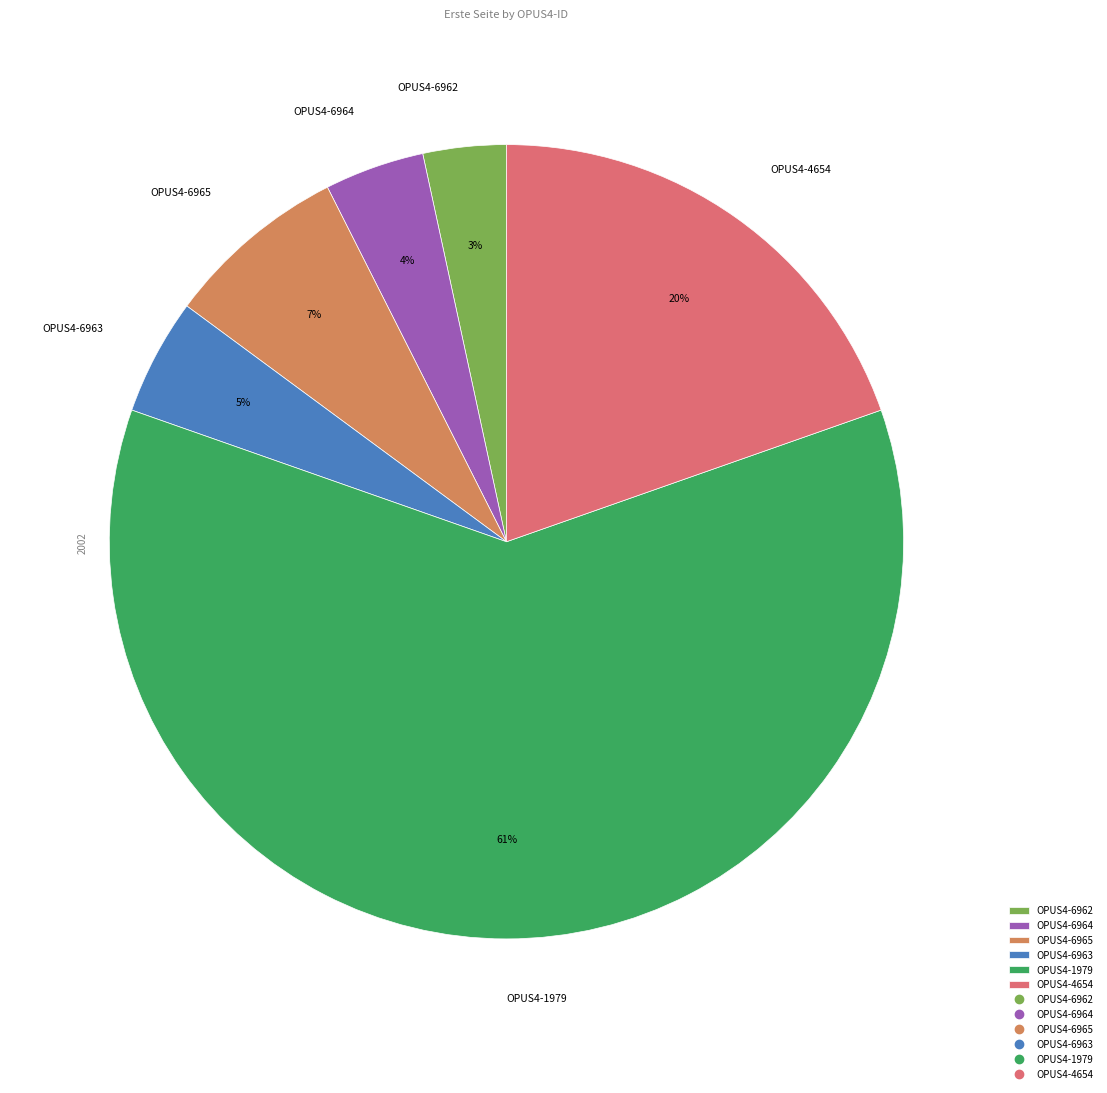

To the nearest percent, what portion does OPUS4-1979 represent?

61%